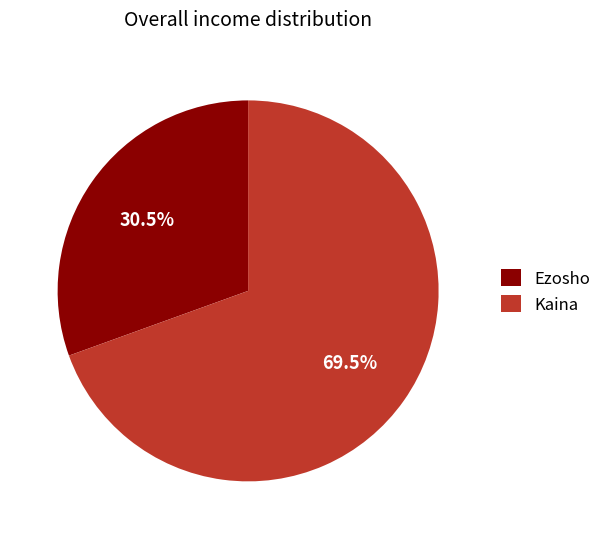

Rank the categories by value from highest to lowest.

Kaina, Ezosho